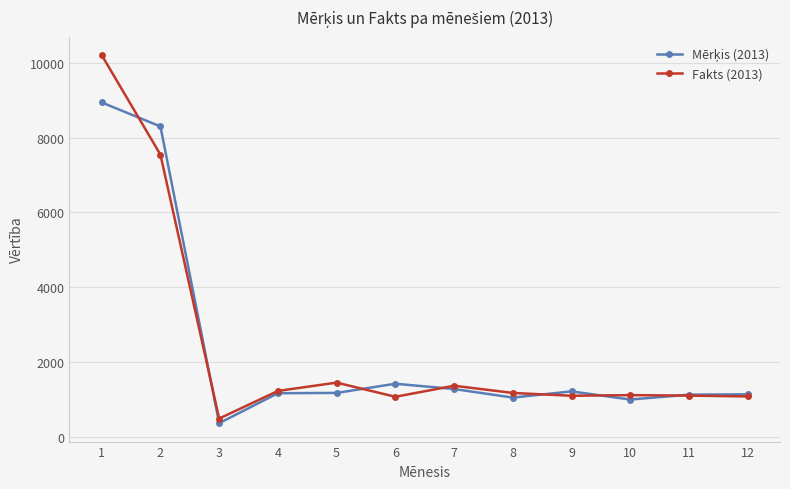

What is the value of the Fakts (2013) point at the 11th from the left?

1098.0